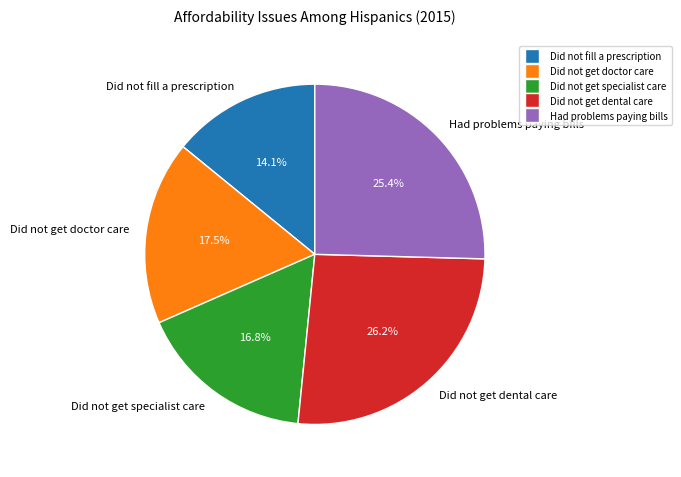

To the nearest percent, what portion does Did not get specialist care represent?

17%